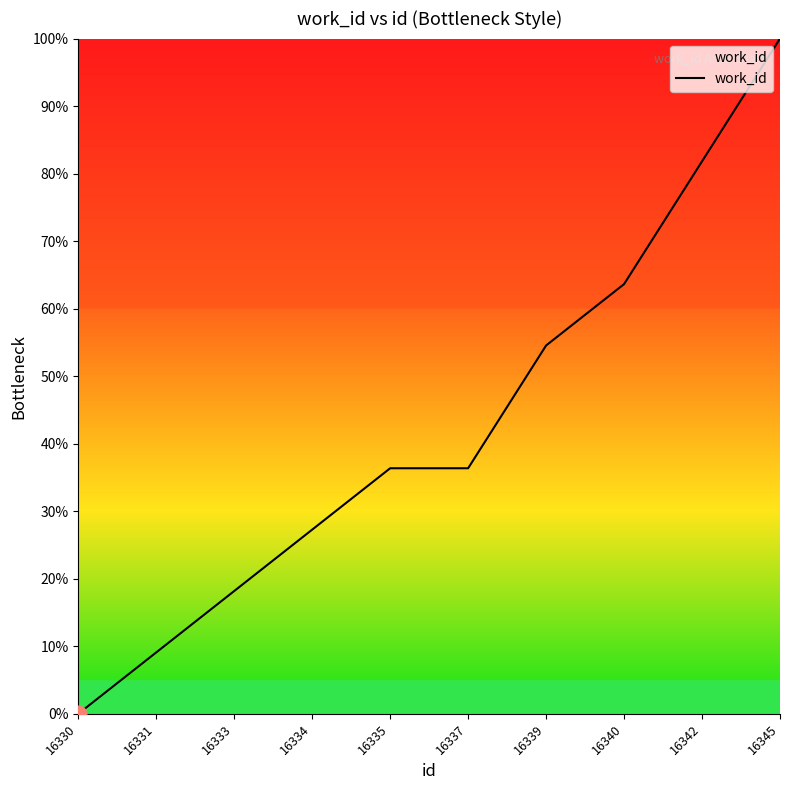

What is the maximum value shown in the chart?

100.0